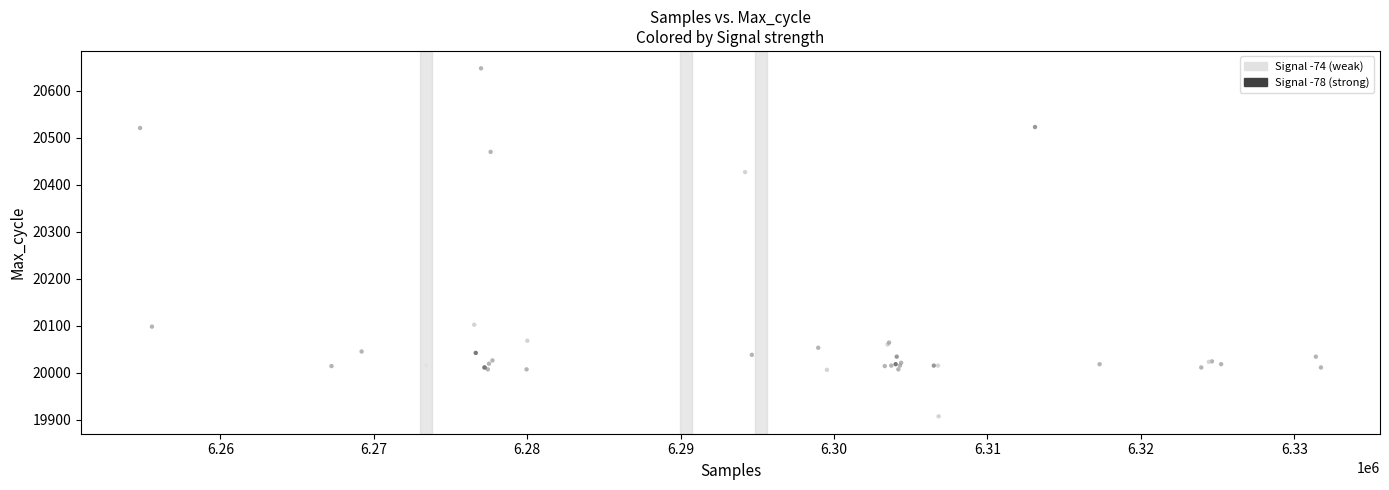

What Y value in the scatter plot is closest to 20277?

20427